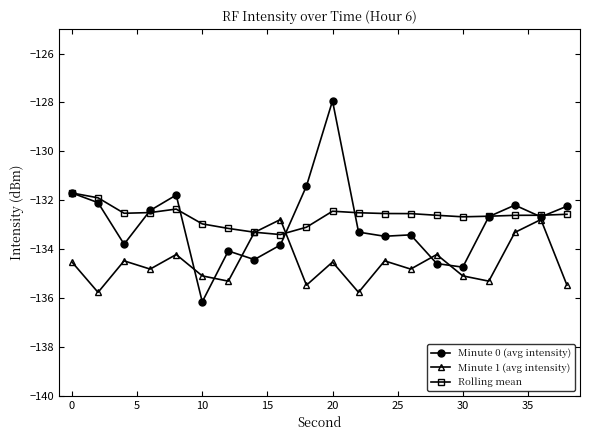

Count the number of data series in this chart.

3